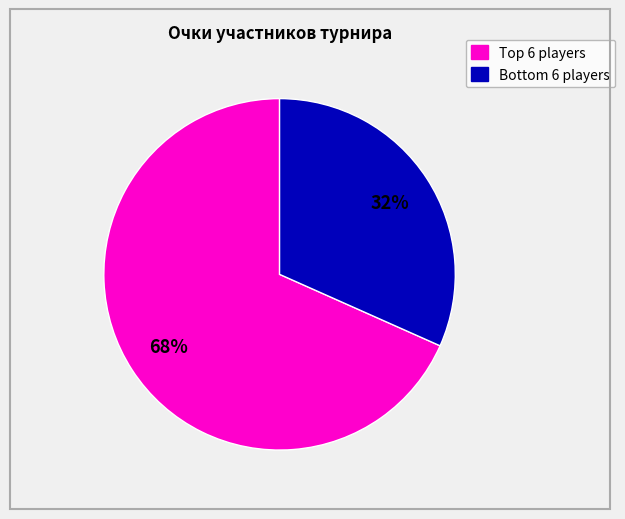

How many slices are in this pie chart?

2